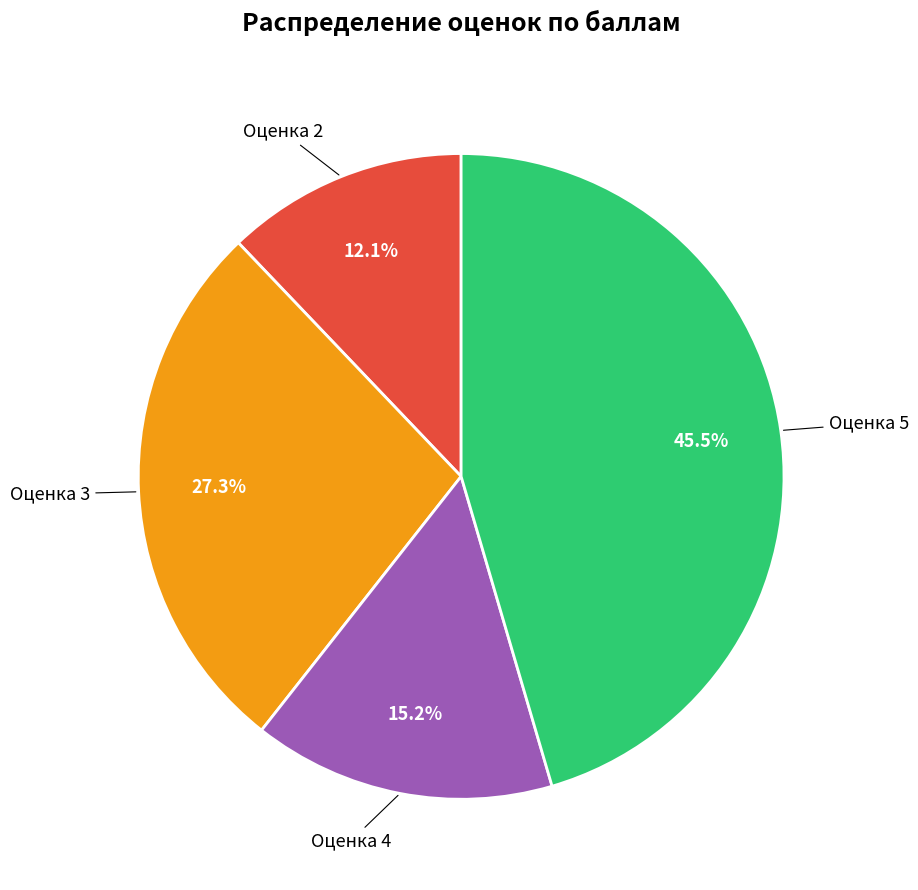

How many slices are in this pie chart?

4